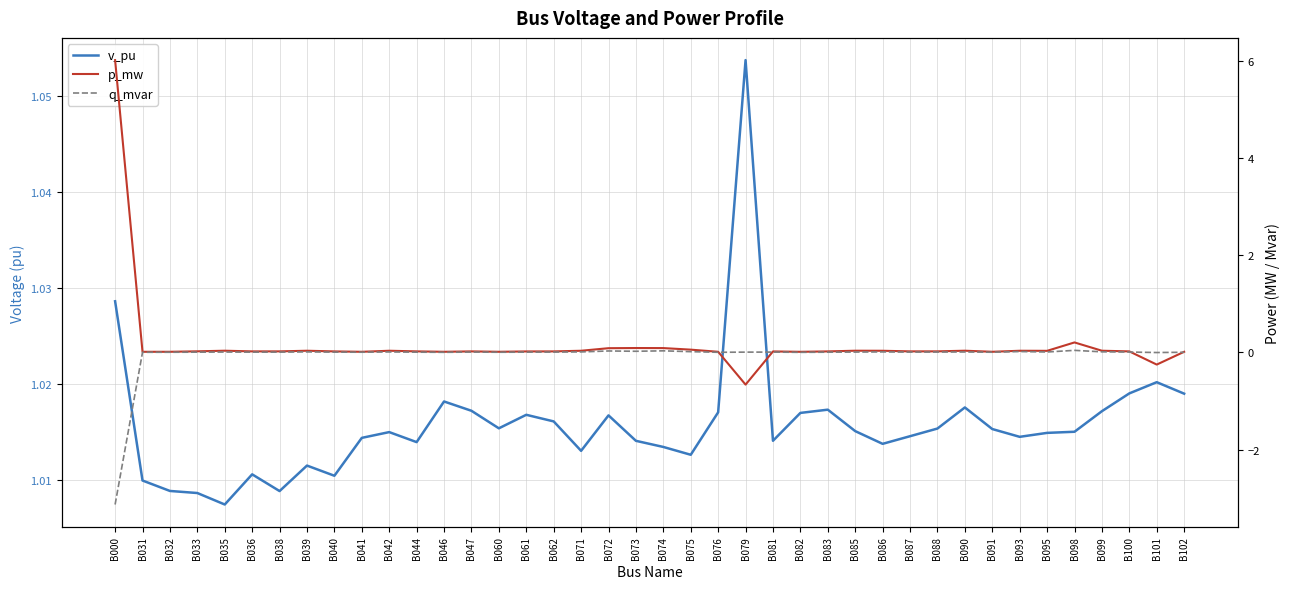

At how many categories does at least one series exceed 0?

40